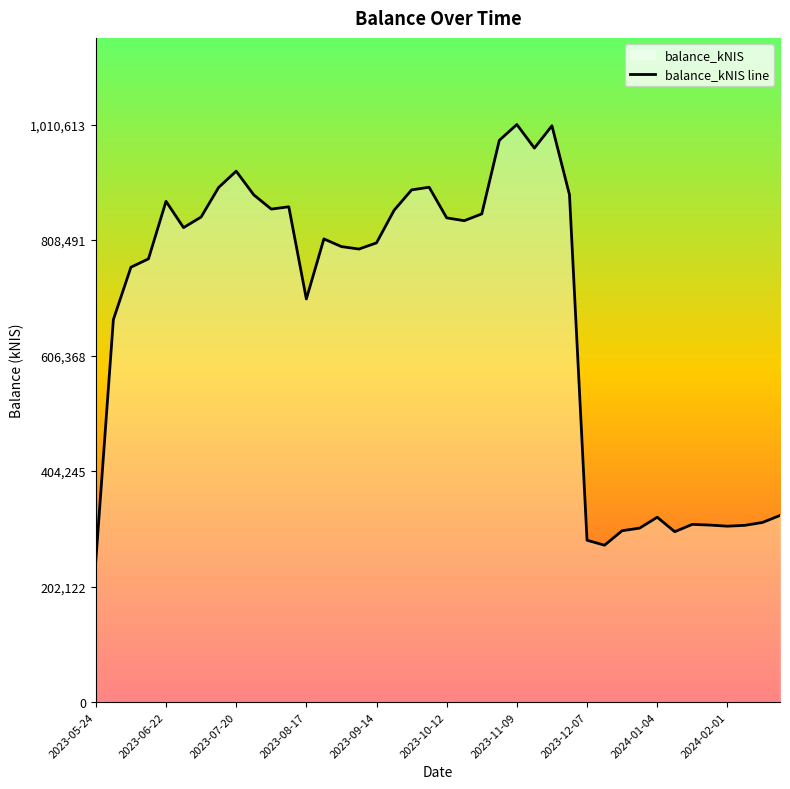

True or false: the data shows 1375292.0 at 14.

False